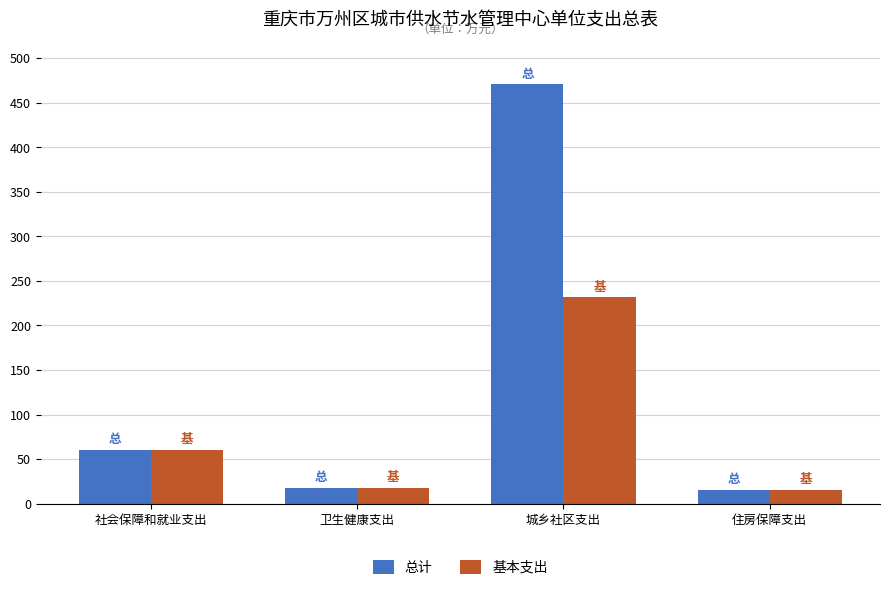

Rank the series by their average value, from highest to lowest.

总计, 基本支出